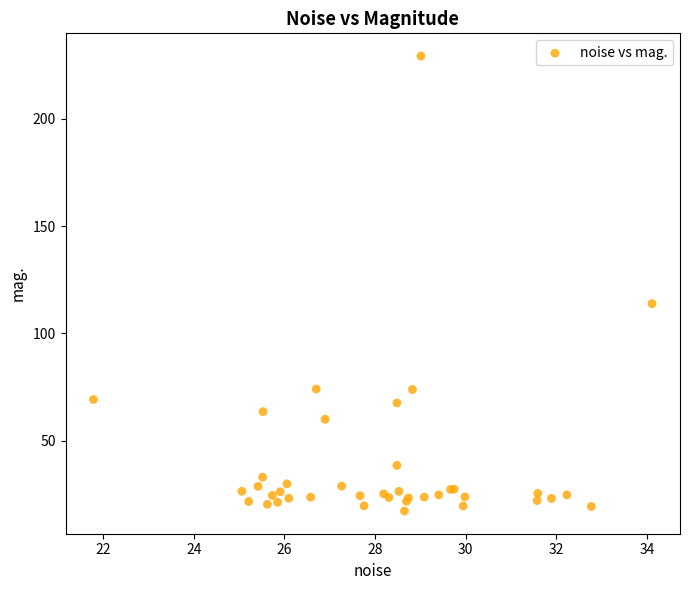

What Y value in the scatter plot is closest to 123?

113.8